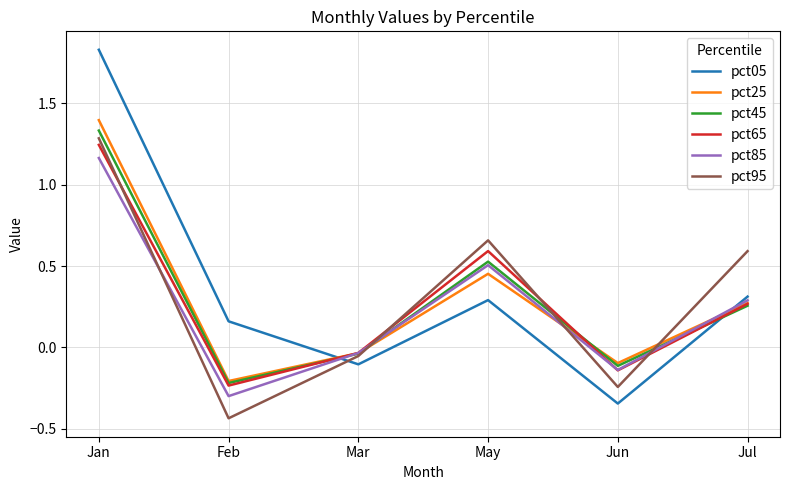

Between Feb and May, which series saw the biggest shift?

pct95